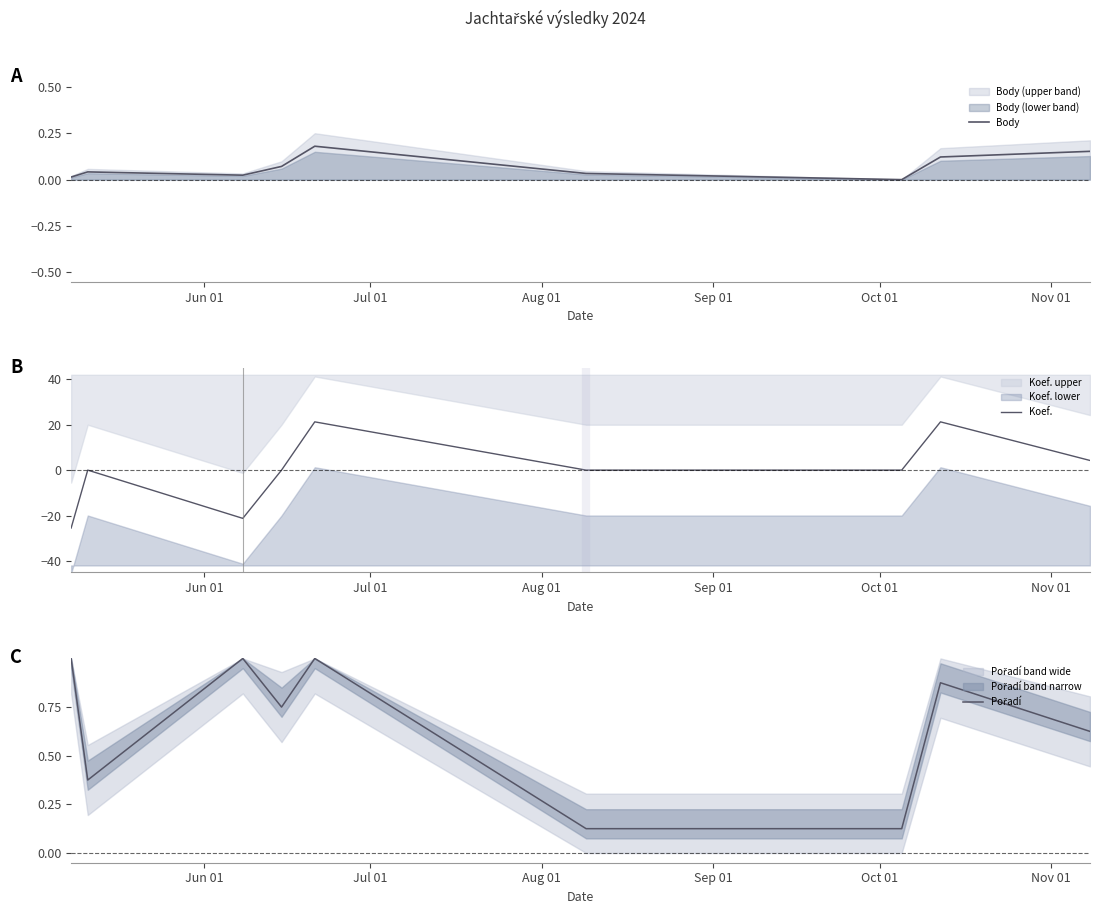

What is the maximum value for Koef.?

21.3